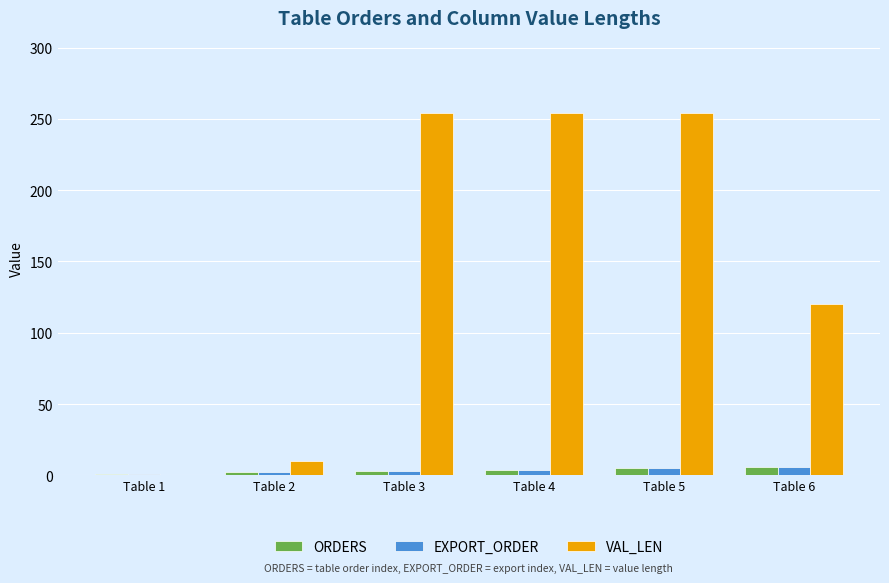

How many series are shown in this chart?

3